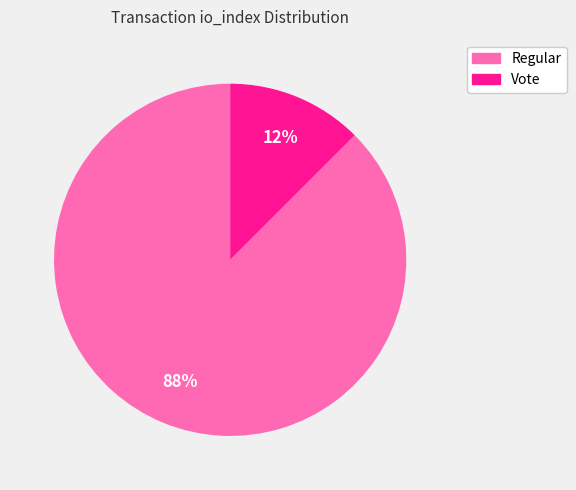

Rank the categories by value from lowest to highest.

Vote, Regular